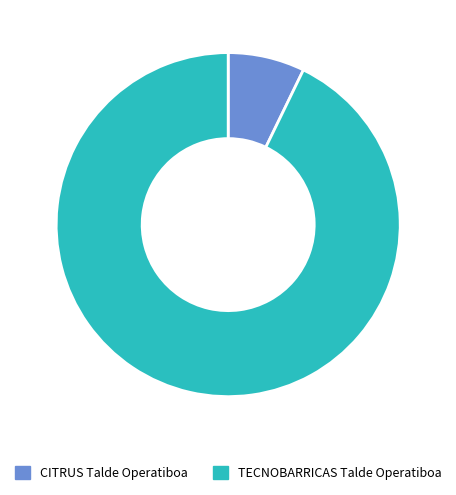

True or false: TECNOBARRICAS Talde Operatiboa accounts for 98% of the total.

False